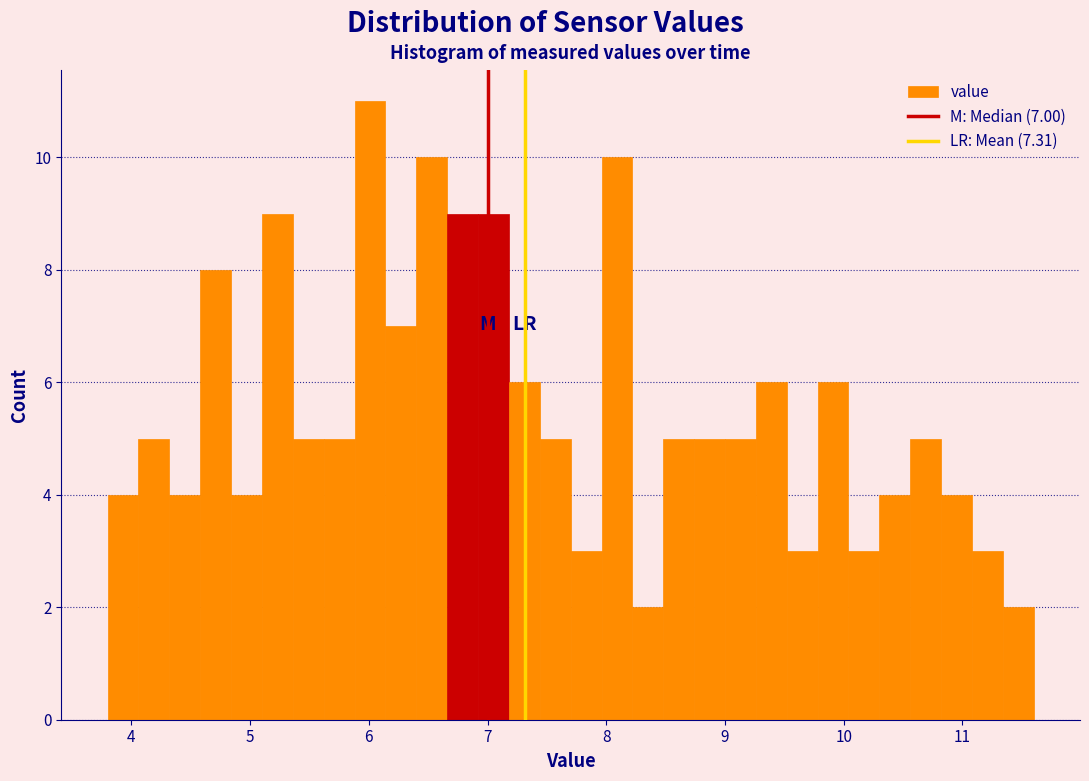

Read against the x-axis, roughly where is the centre of the tallest bar?

6.0